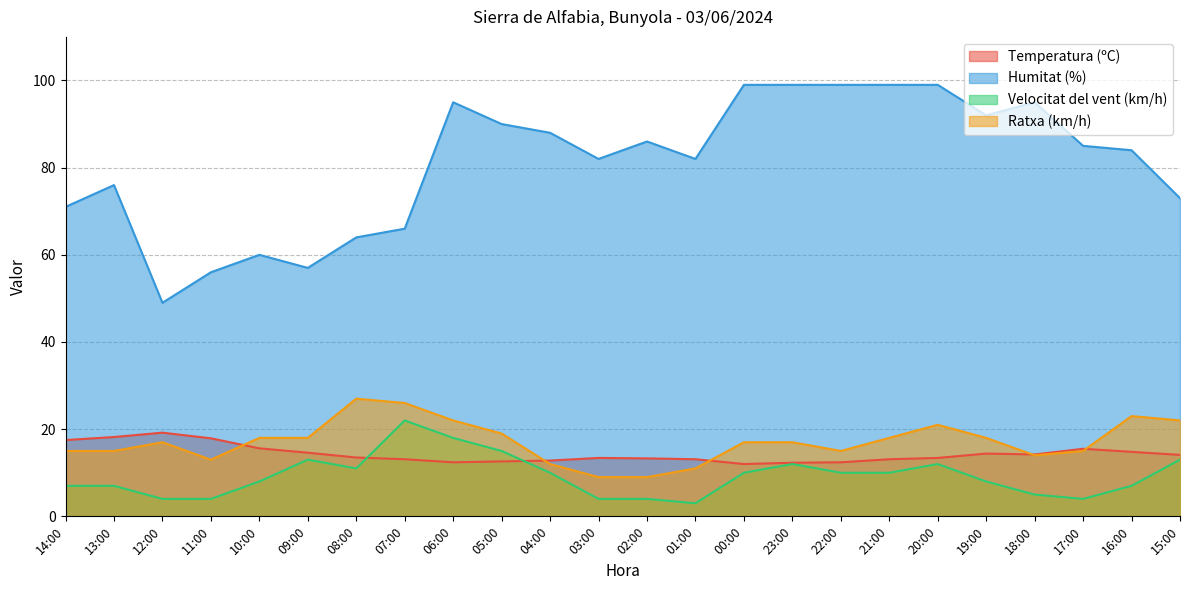

Between 13:00 and 11:00, which is larger?

13:00